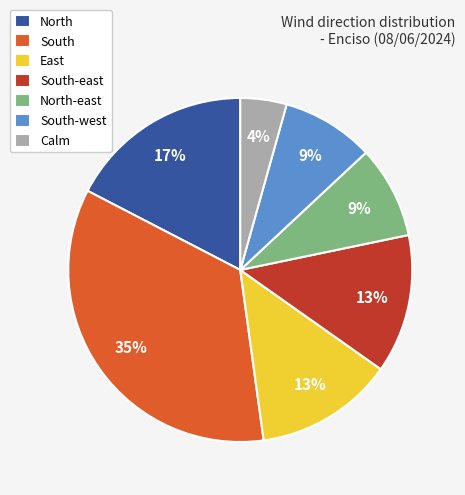

Count the number of slices in the pie.

7